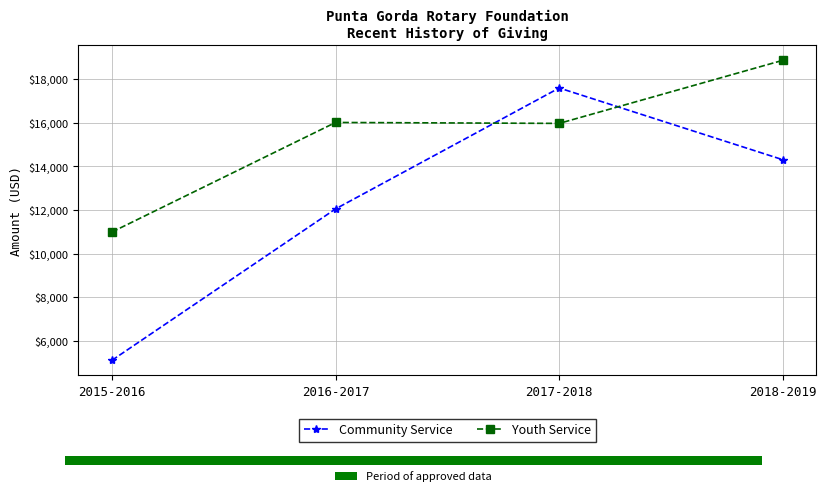

At 2016-2017, list the series in order from smallest to largest.

Community Service, Youth Service